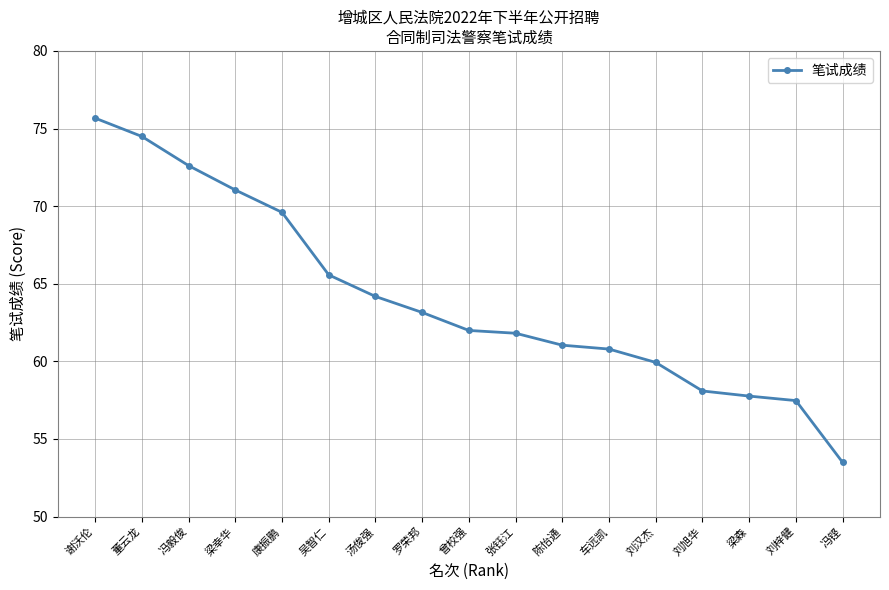

Count the number of categories in the chart.

17